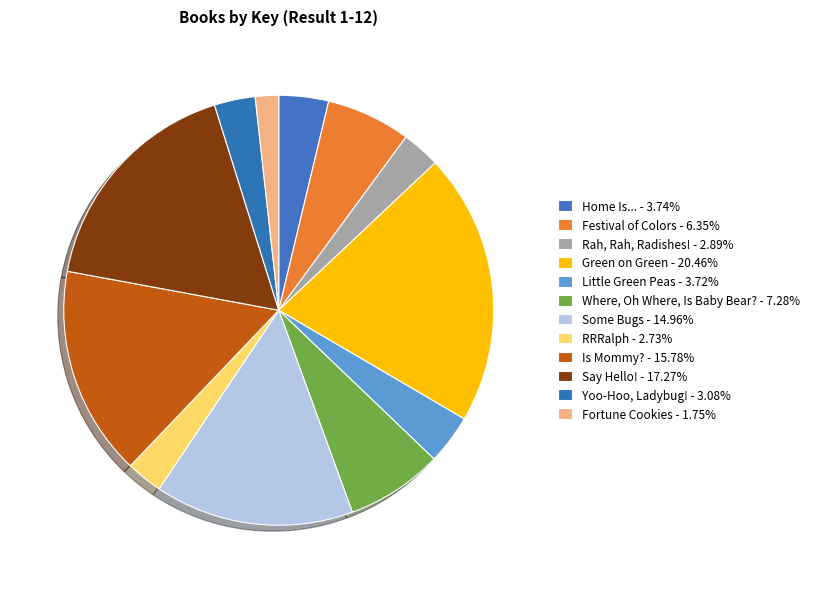

How many slices are in this pie chart?

12